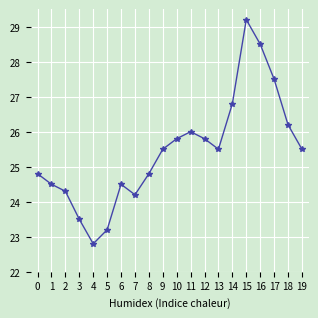

Reading left to right, what are all the values shown in this chart?

0=24.8	1=24.5	2=24.3	3=23.5	4=22.8	5=23.2	6=24.5	7=24.2	8=24.8	9=25.5	10=25.8	11=26.0	12=25.8	13=25.5	14=26.8	15=29.2	16=28.5	17=27.5	18=26.2	19=25.5